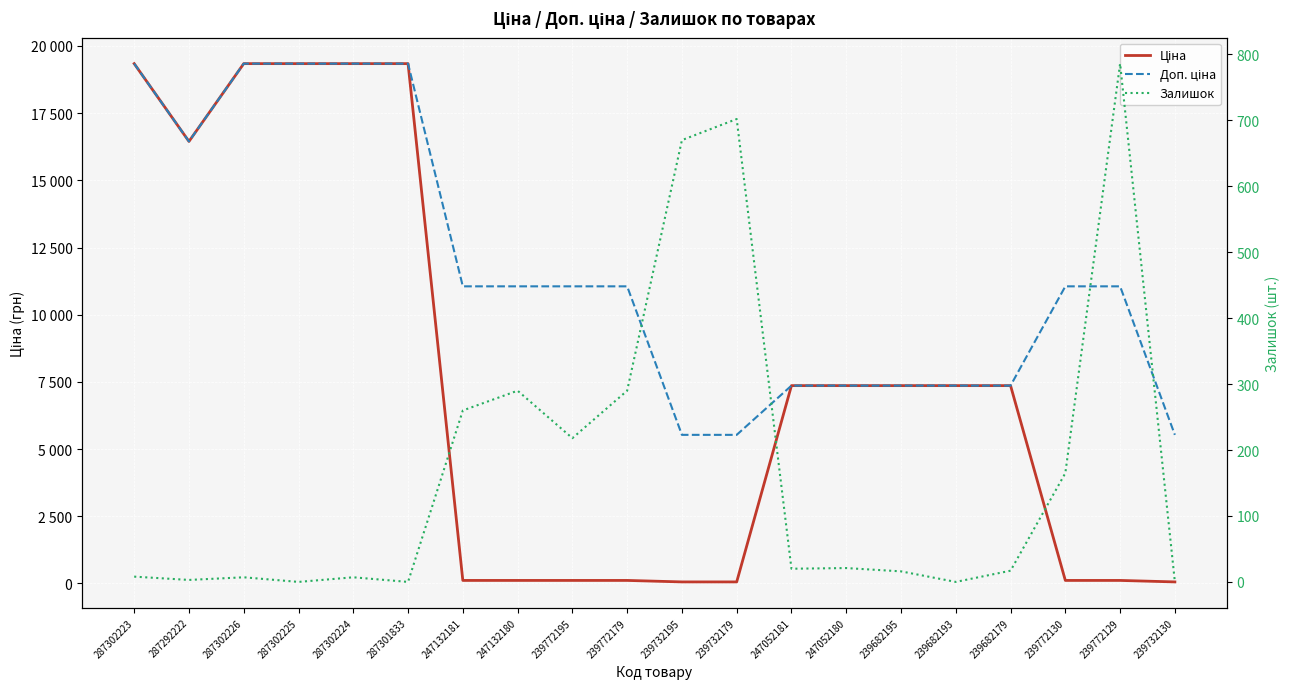

True or false: Доп. ціна has more than 1 interior local peaks.

False